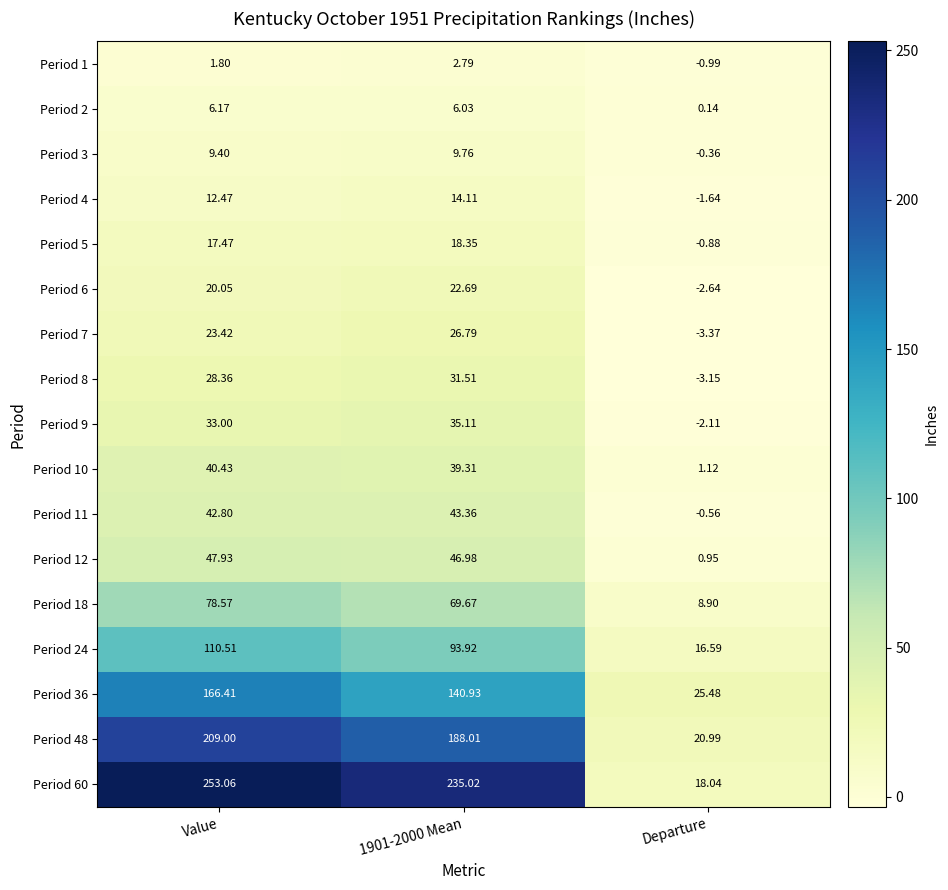

How many values in Period 4 are below zero?

1